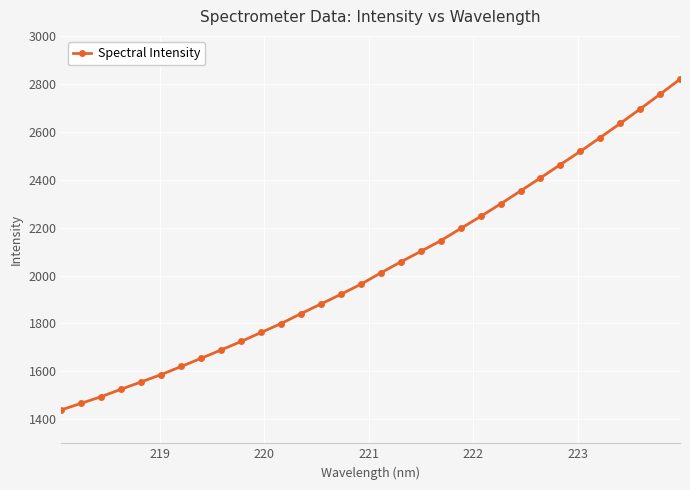

What is the value of the 18th point from the left?

2056.9